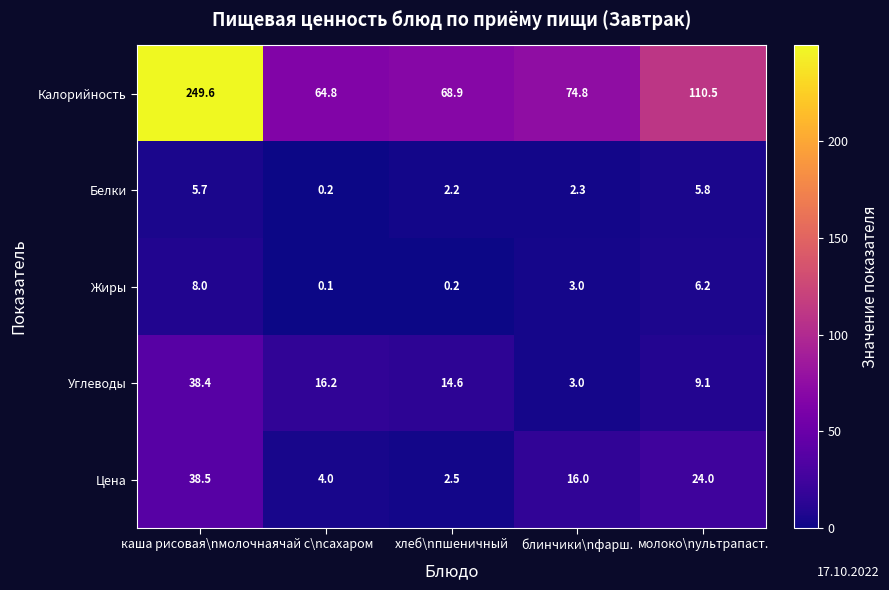

What is the average value of the Белки series?

3.2